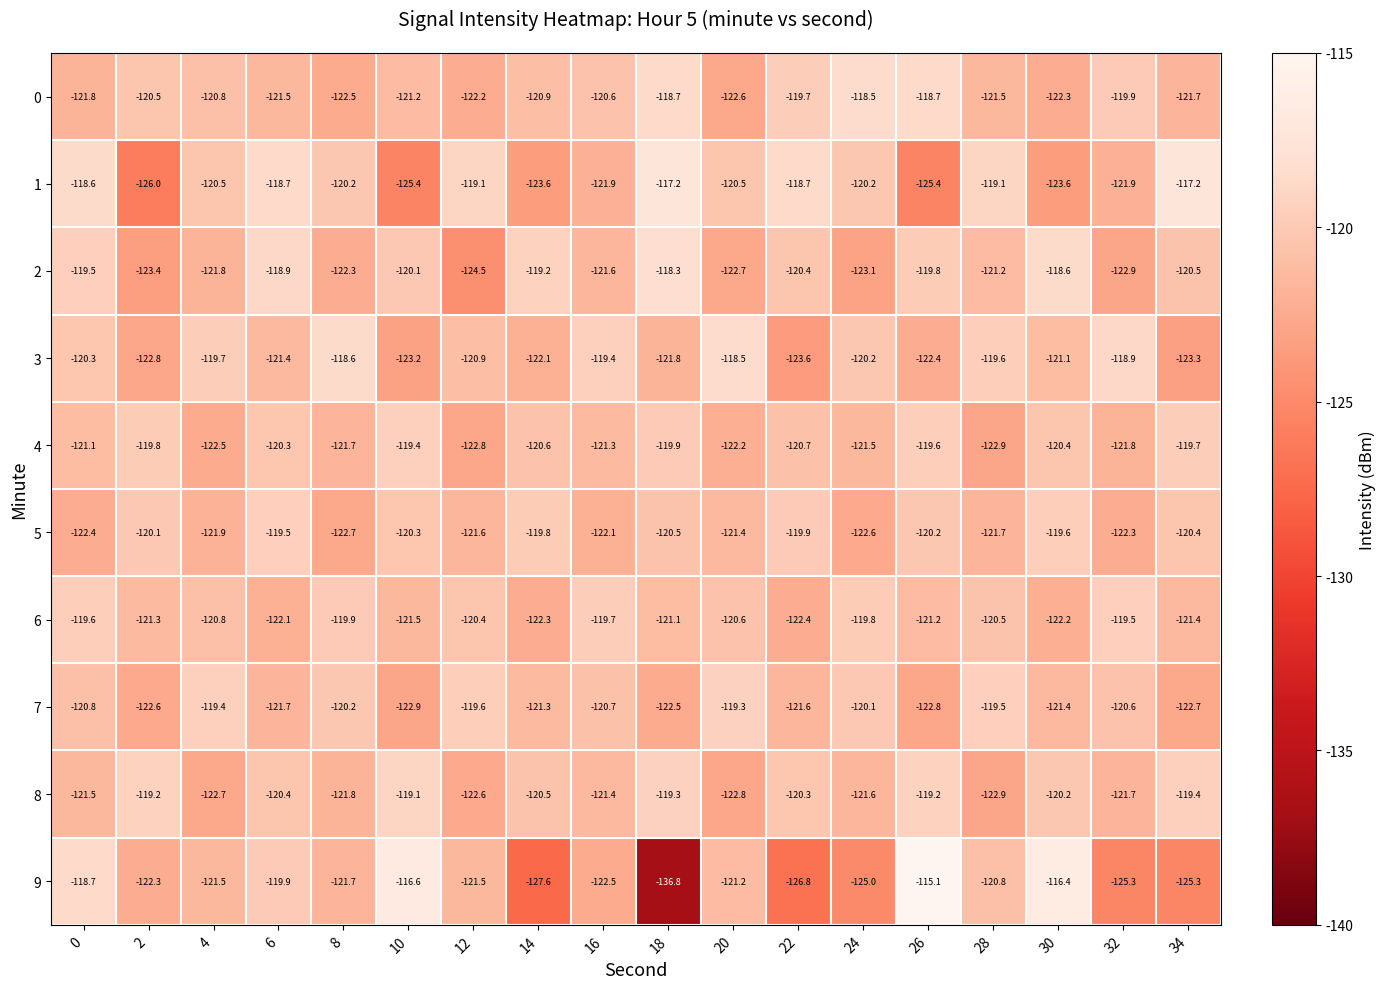

How many values in the 1 series are below -120?

11